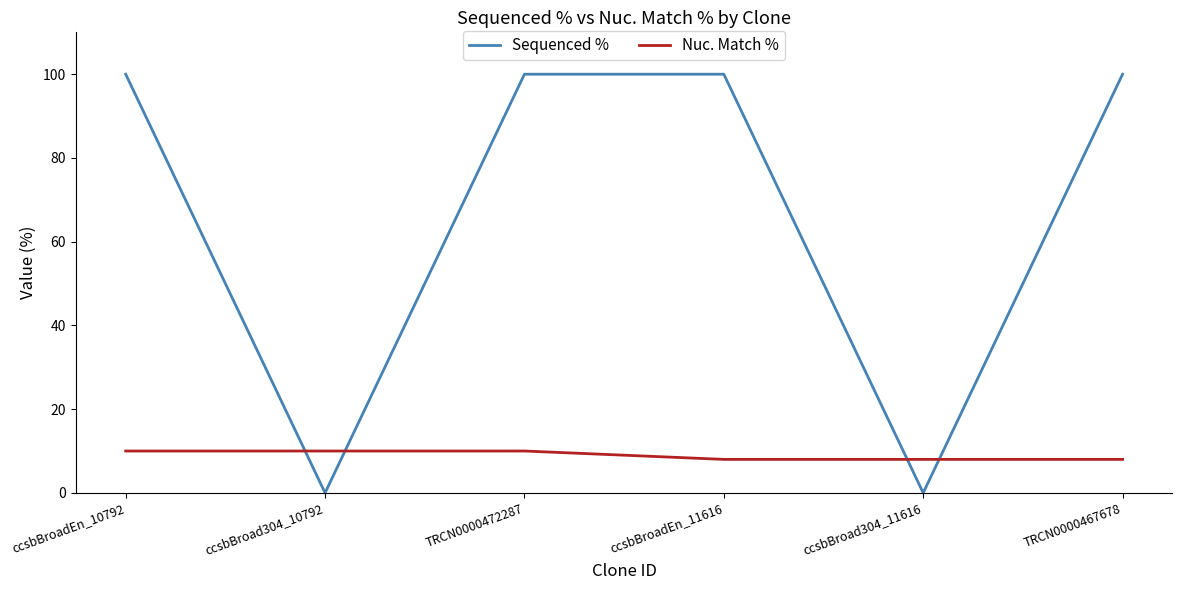

Rank the series at TRCN0000472287 from highest to lowest value.

Sequenced %, Nuc. Match %